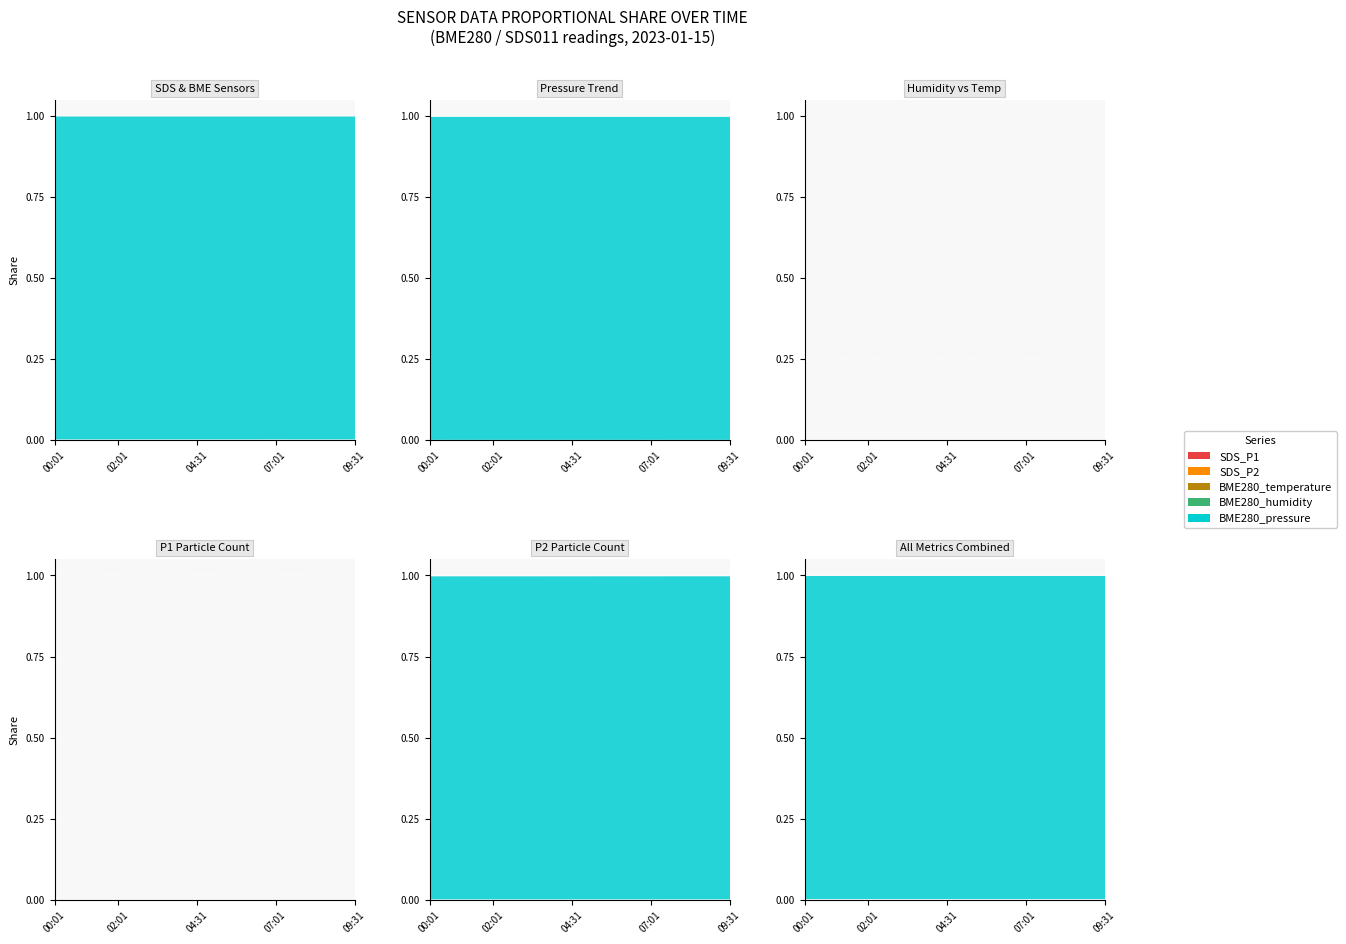

Rank the categories by SDS_P1 value from highest to lowest.

07:01, 00:01, 02:31, 05:01, 08:31, 01:31, 02:01, 07:31, 03:01, 00:31, 09:31, 06:01, 04:31, 03:31, 08:01, 09:01, 05:31, 04:01, 01:01, 06:31